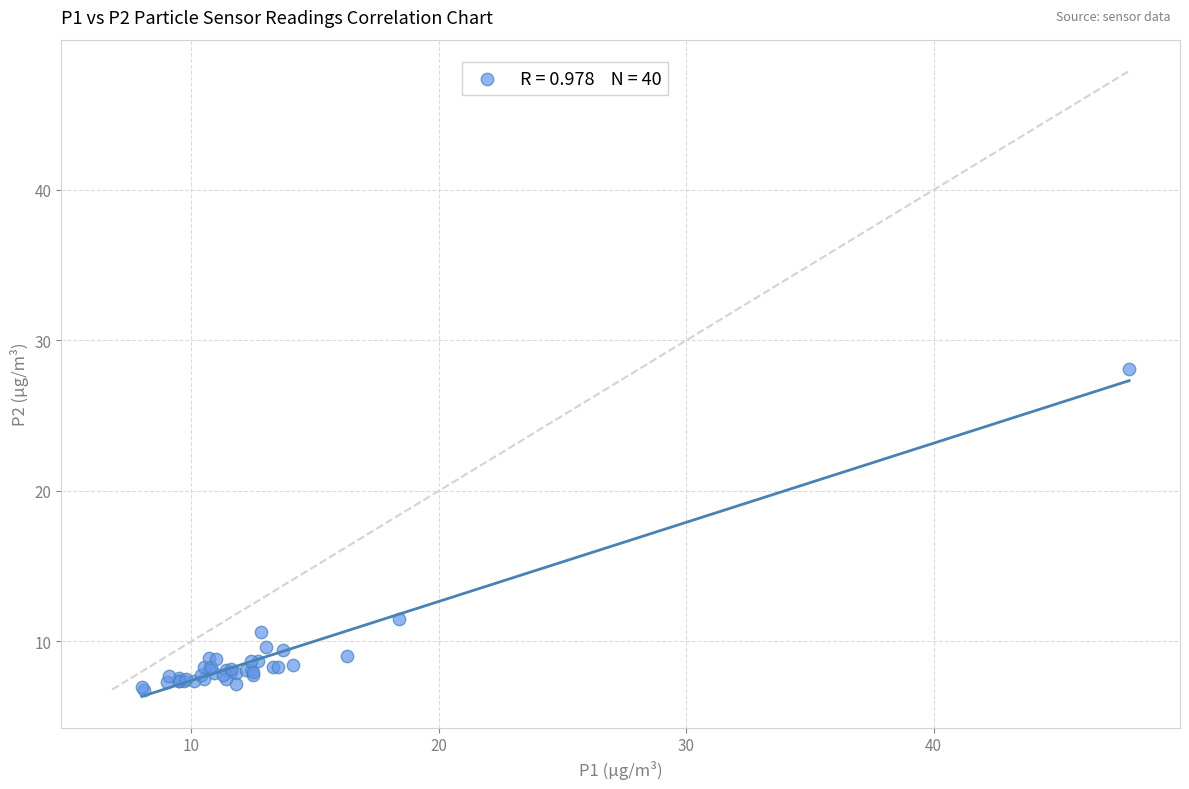

What Y value in the scatter plot is closest to 17?

11.5